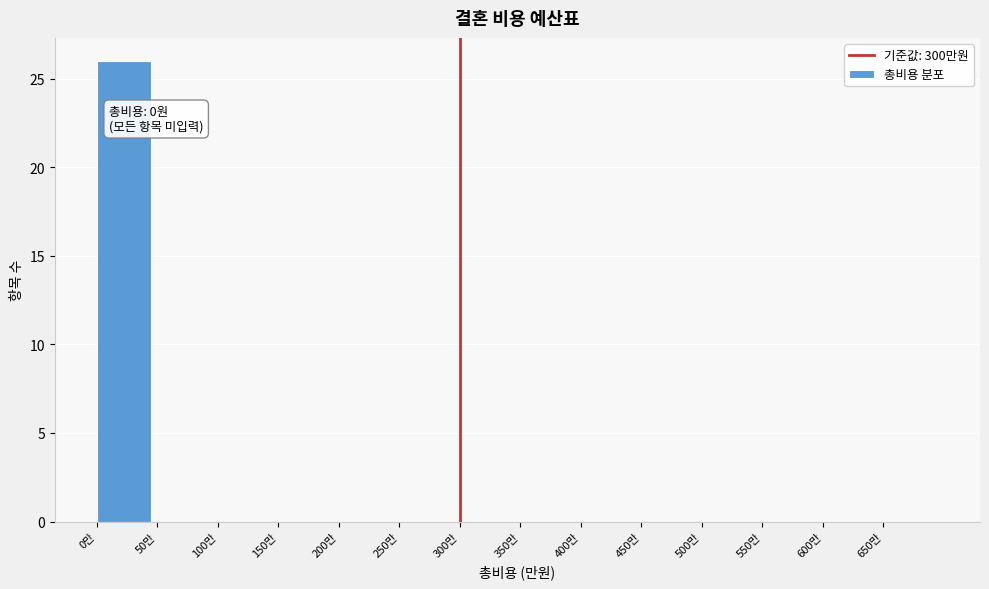

Over which range of the x-axis is the bar tallest?

0 to 50